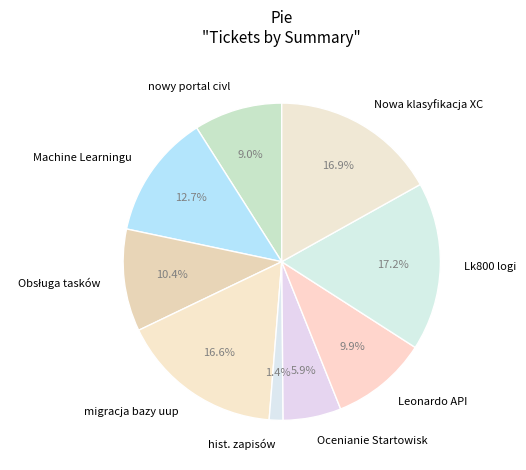

To the nearest percent, what portion does nowy portal civl represent?

9%